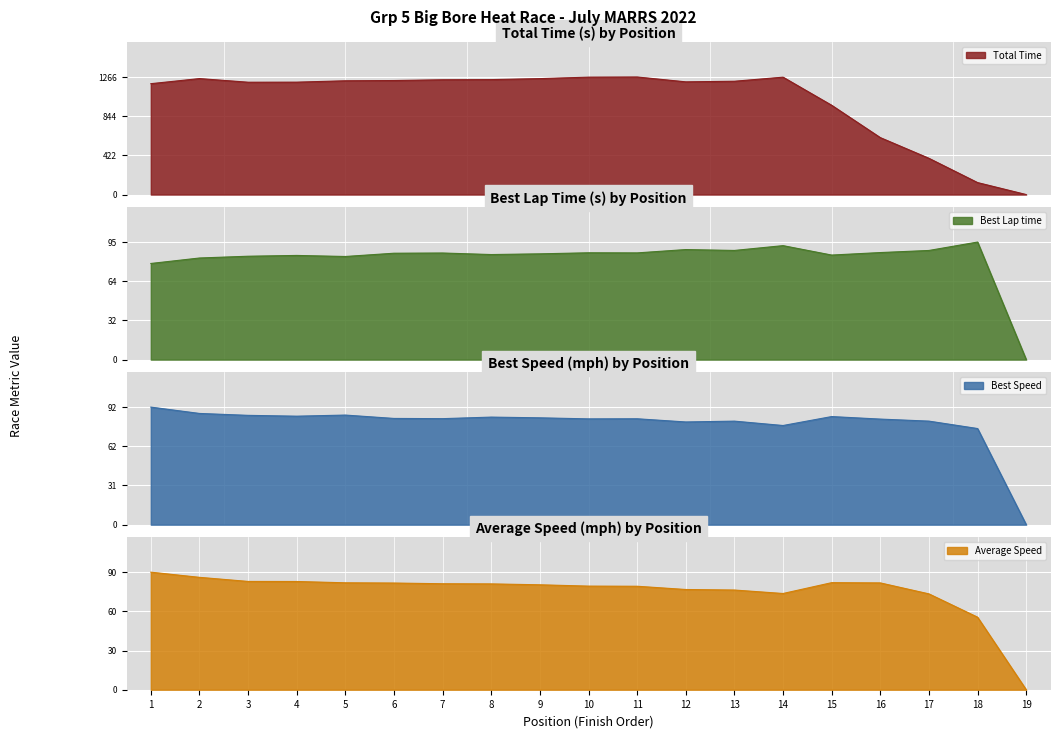

True or false: Average Speed has a value of 83.3 at 18.

False